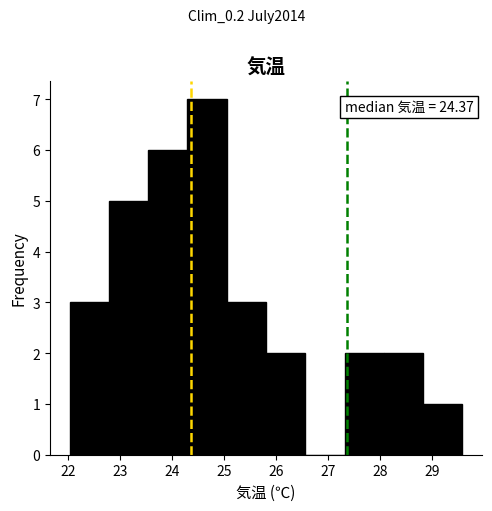

Which range on the x-axis has the tallest bar?

24.3 to 25.1